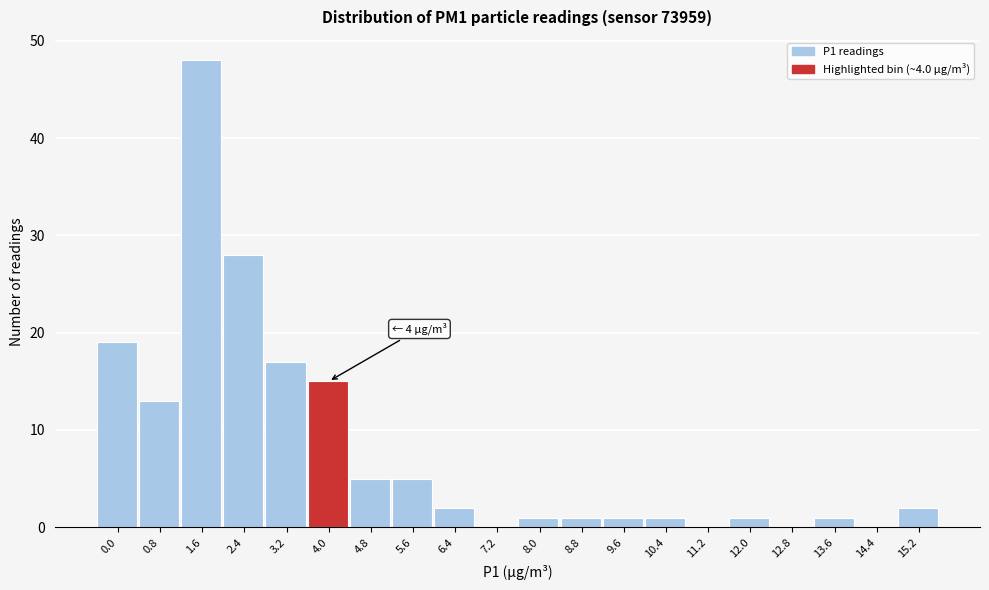

Reading left to right, list all the values displayed in this chart.

0.0=19	0.8=13	1.6=48	2.4=28	3.2=17	4.0=15	4.8=5	5.6=5	6.4=2	7.2=0	8.0=1	8.8=1	9.6=1	10.4=1	11.2=0	12.0=1	12.8=0	13.6=1	14.4=0	15.2=2